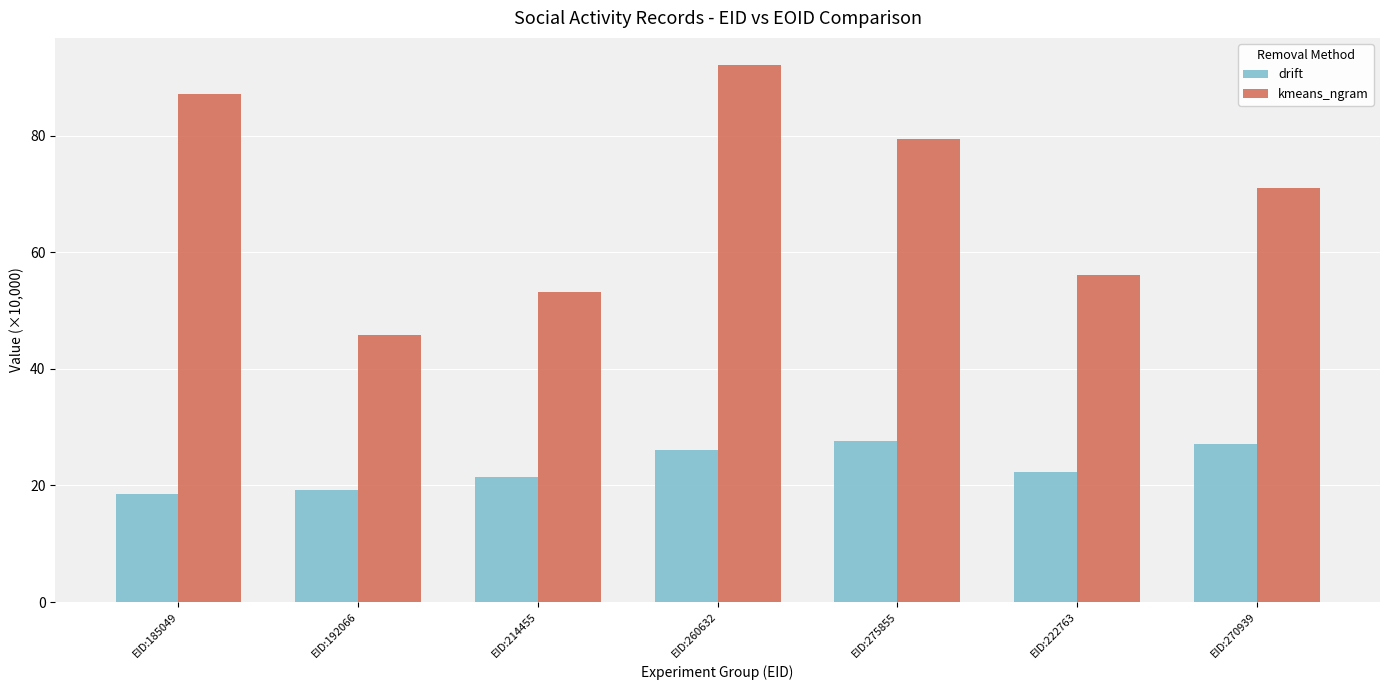

Is the value of kmeans_ngram at EID:222763 greater than the value of drift at EID:260632?

Yes